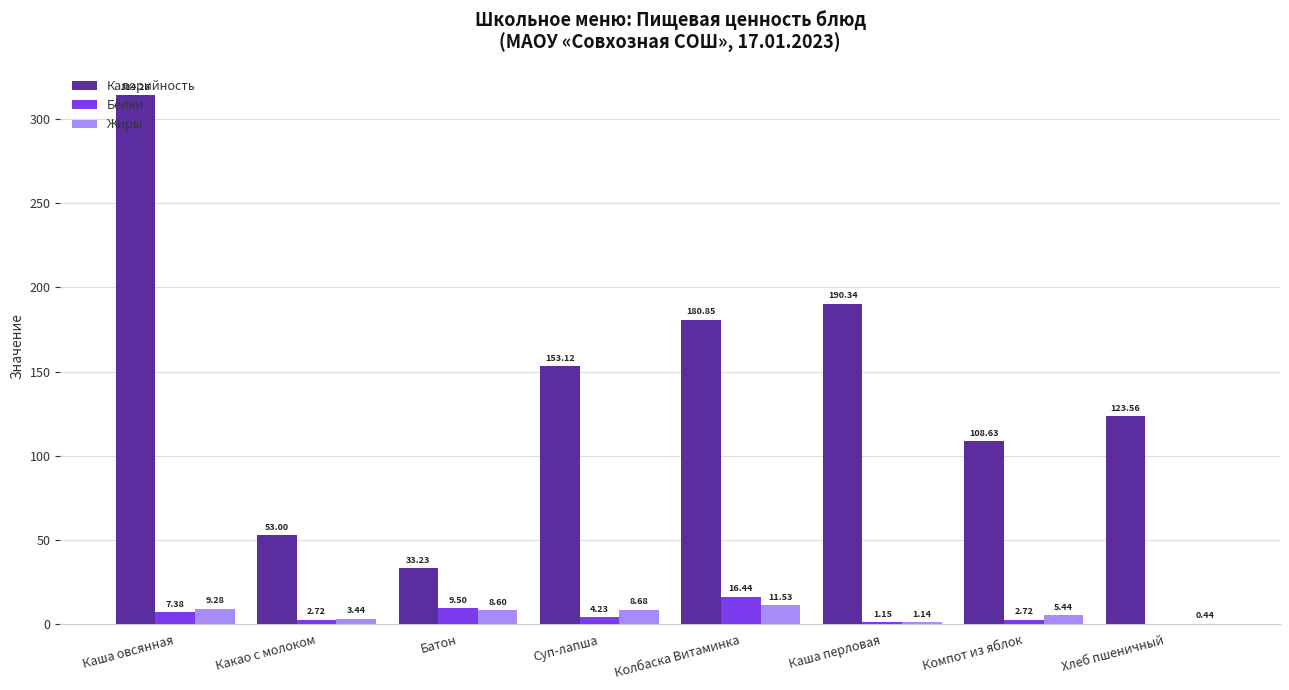

Read the Белки value at Батон.

9.5